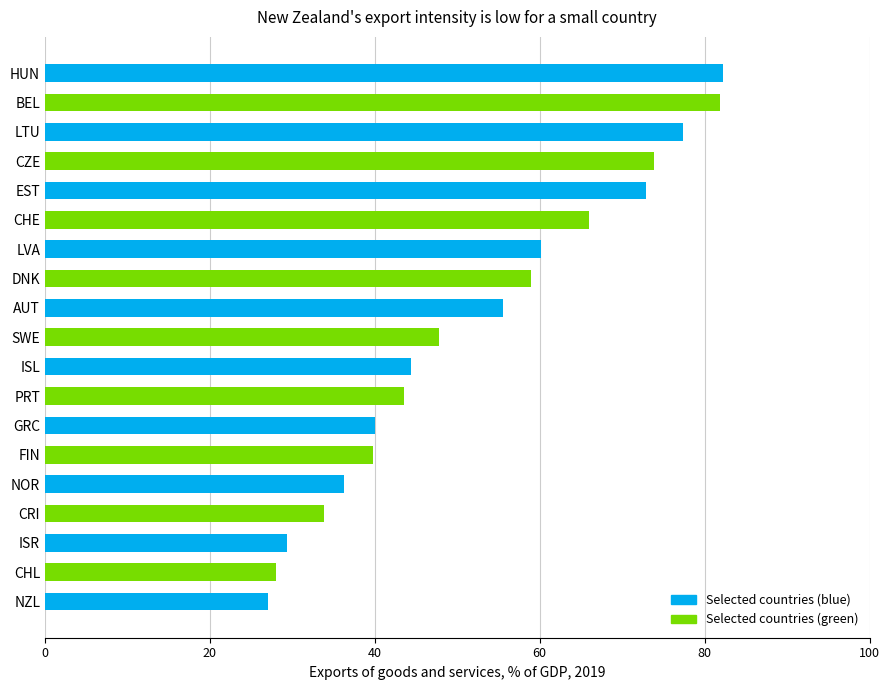

Approximately how many times larger is the value at NZL compared to DNK?

0.5